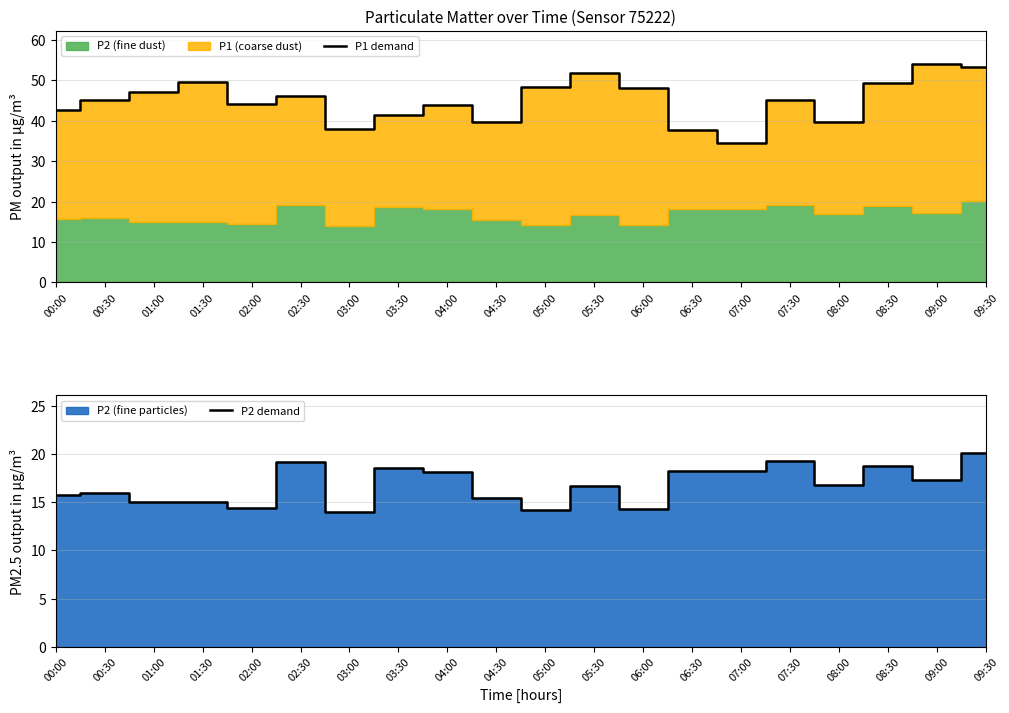

The P2 demand series shows 8.8 at 06:30. True or false?

False